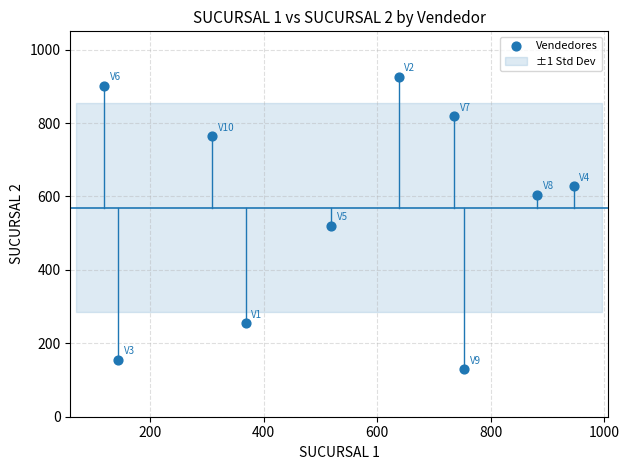

What is the range of Y values (max minus min)?

797